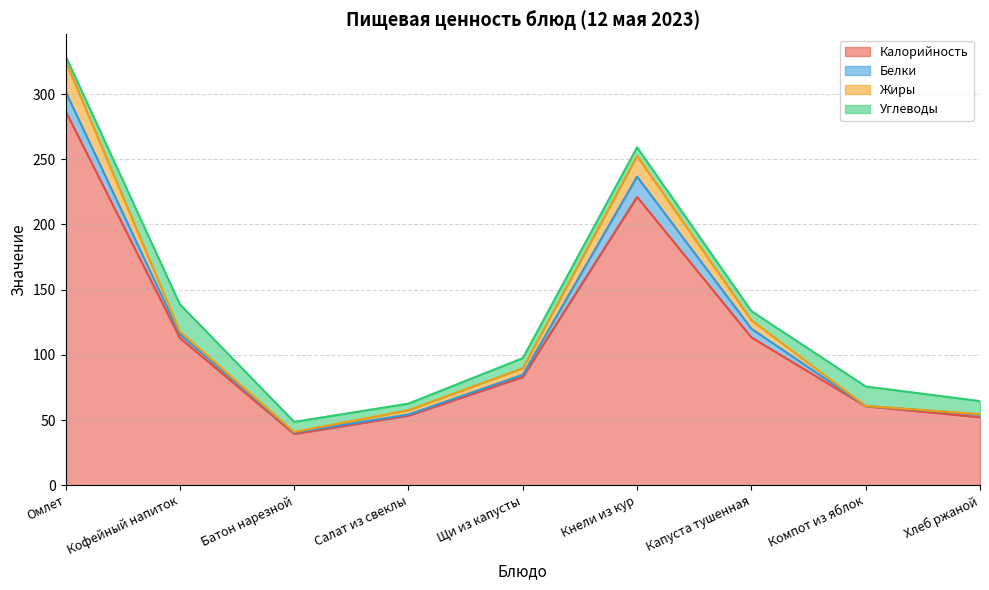

Rank the categories by Жиры value from highest to lowest.

Омлет, Кнели из кур, Капуста тушенная, Щи из капусты, Салат из свеклы, Кофейный напиток, Батон нарезной, Хлеб ржаной, Компот из яблок